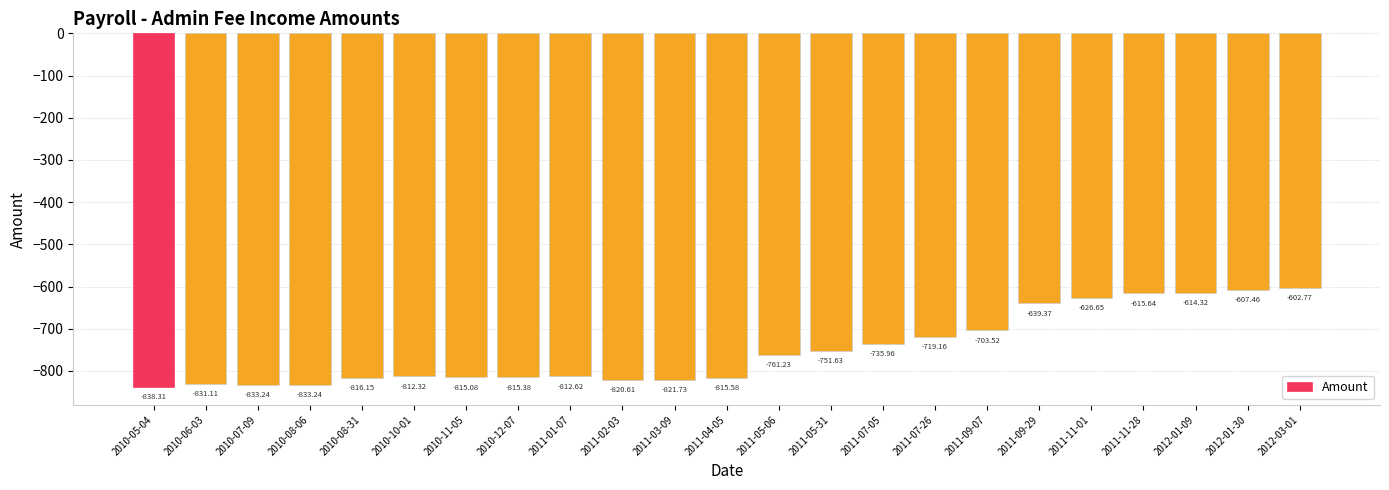

Is it true that the value at 2011-09-29 is -292.4?

False